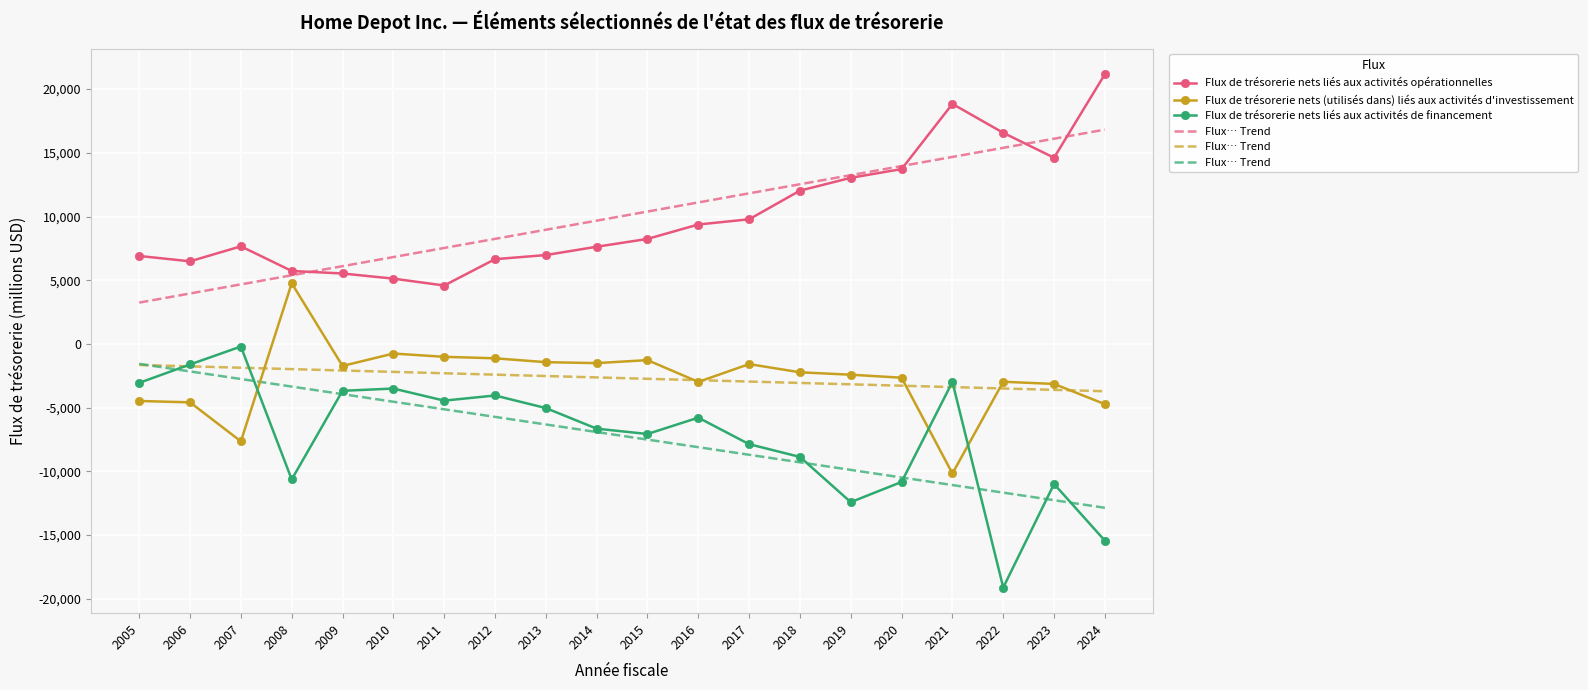

The value of Flux… Trend at 2015 is -11870.1. True or false?

False